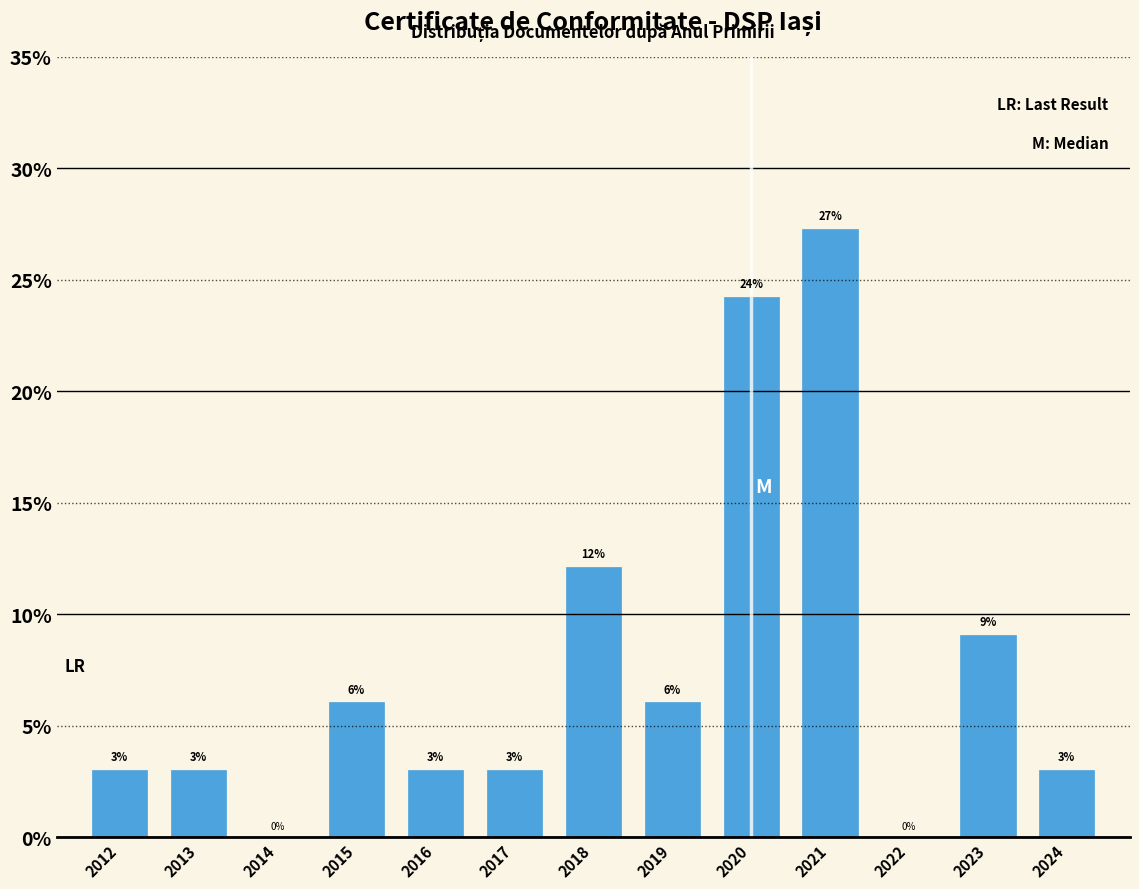

Where does the data first go above 3?

2012